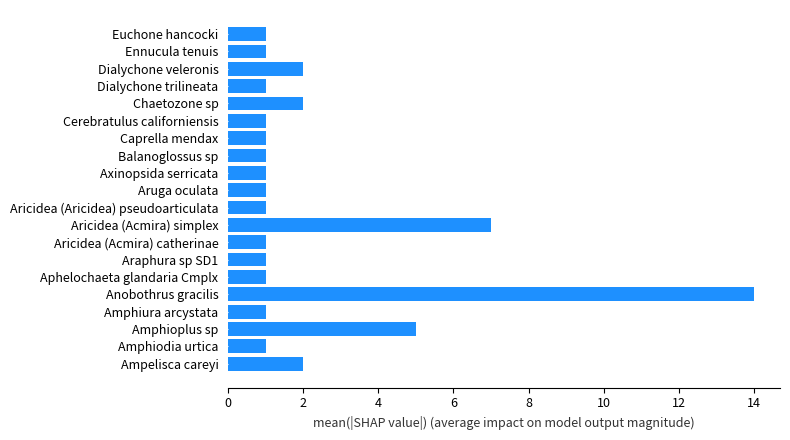

What is the maximum value shown in the chart?

14